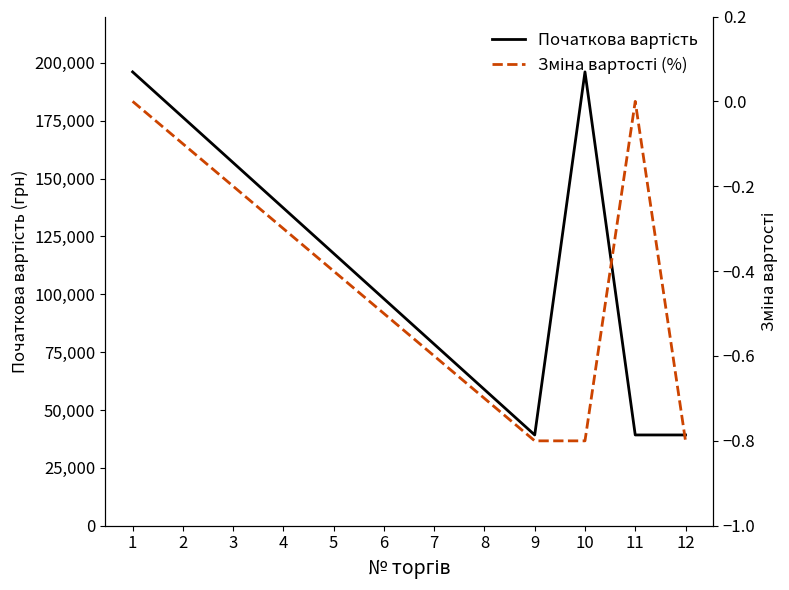

At which category is the sum across all series the highest?

1